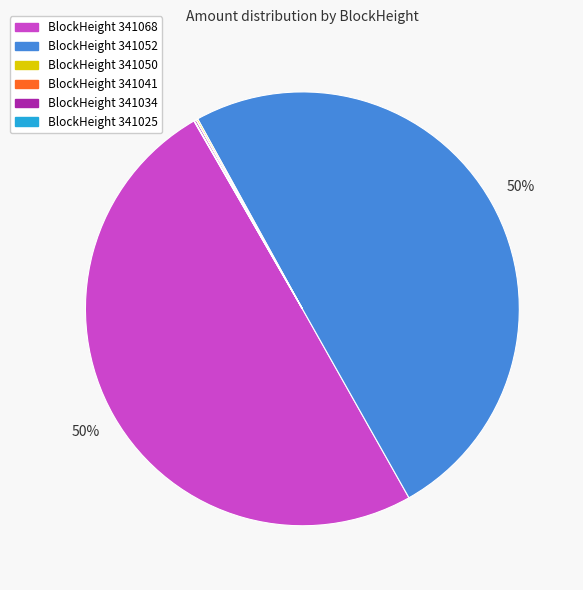

To the nearest percent, what is the difference between the largest and smallest slice percentages?

50%